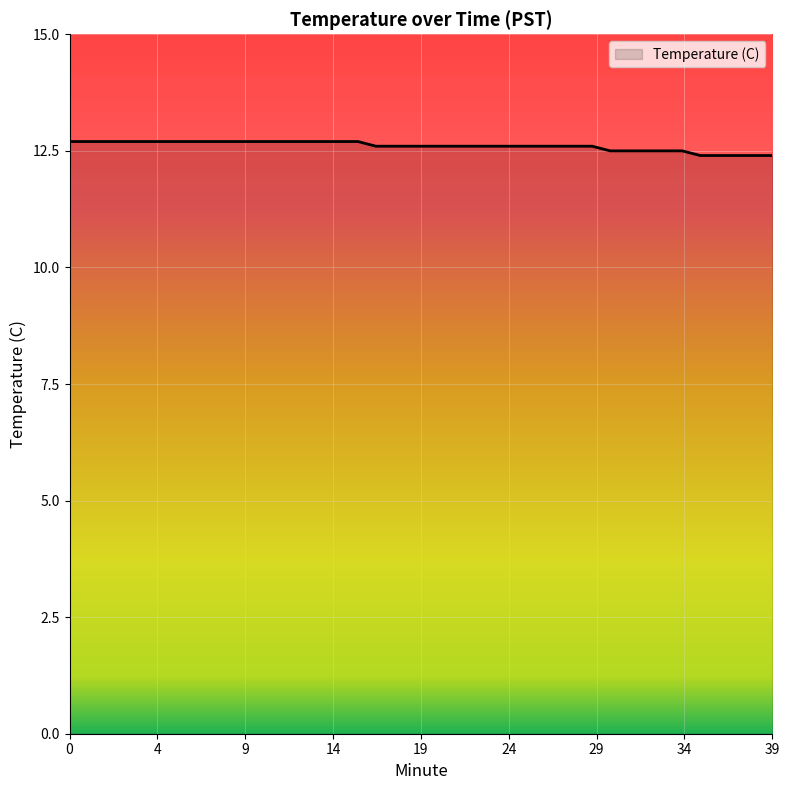

Does the chart display data point markers on the line(s)?

No